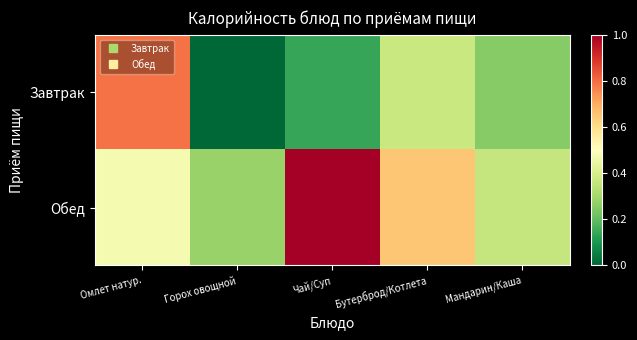

Rank the series at Омлет натур. from highest to lowest value.

Завтрак, Обед